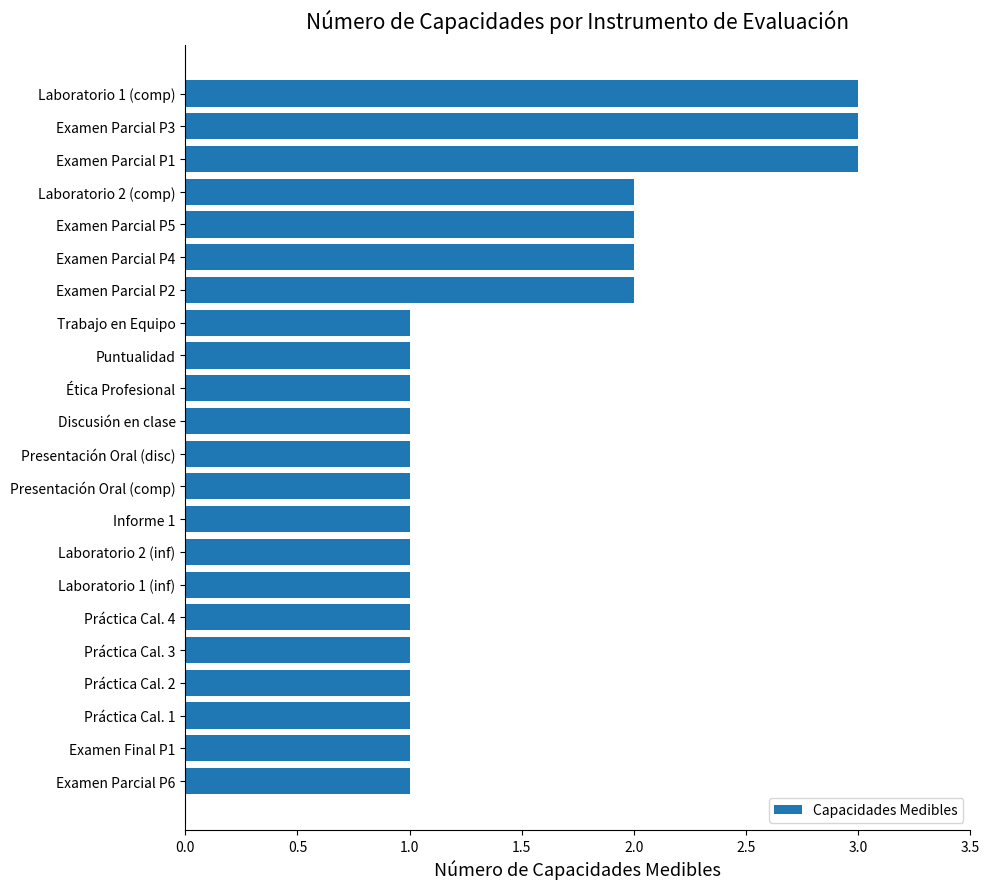

What is the smallest value displayed?

1